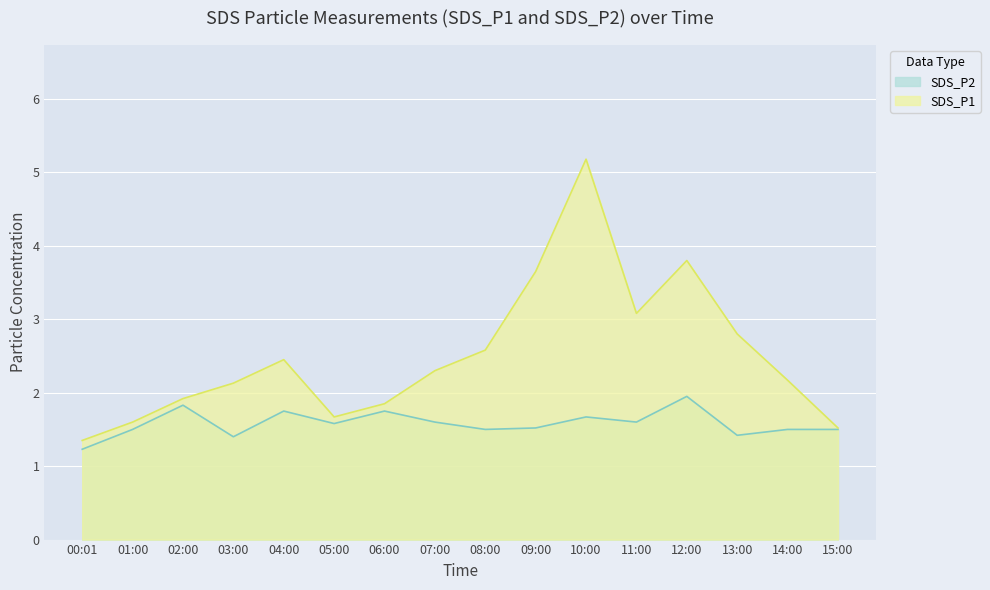

What is the sum of the SDS_P2 values at 09:00 and 08:00?

3.0